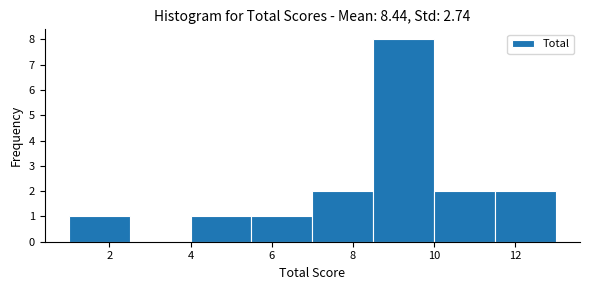

Over which range of the x-axis is the bar tallest?

8.5 to 10.0